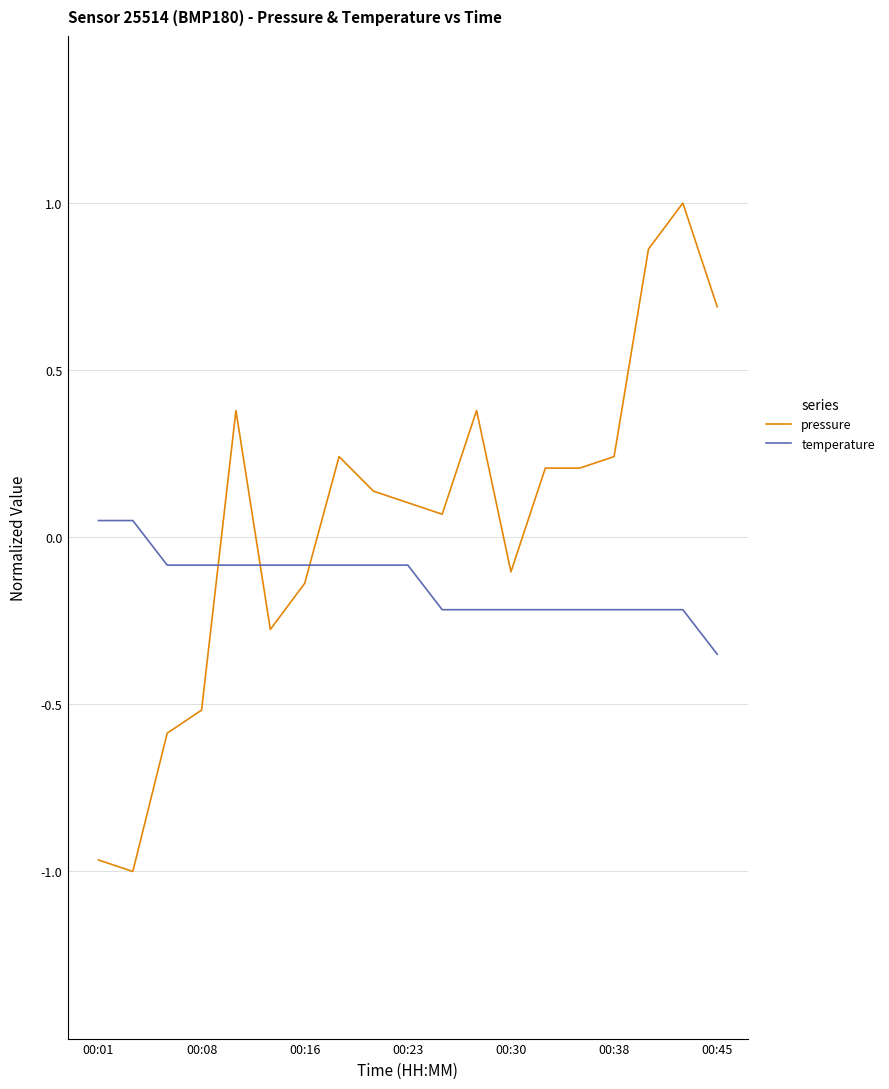

Rank the series by their average value, from highest to lowest.

pressure, temperature